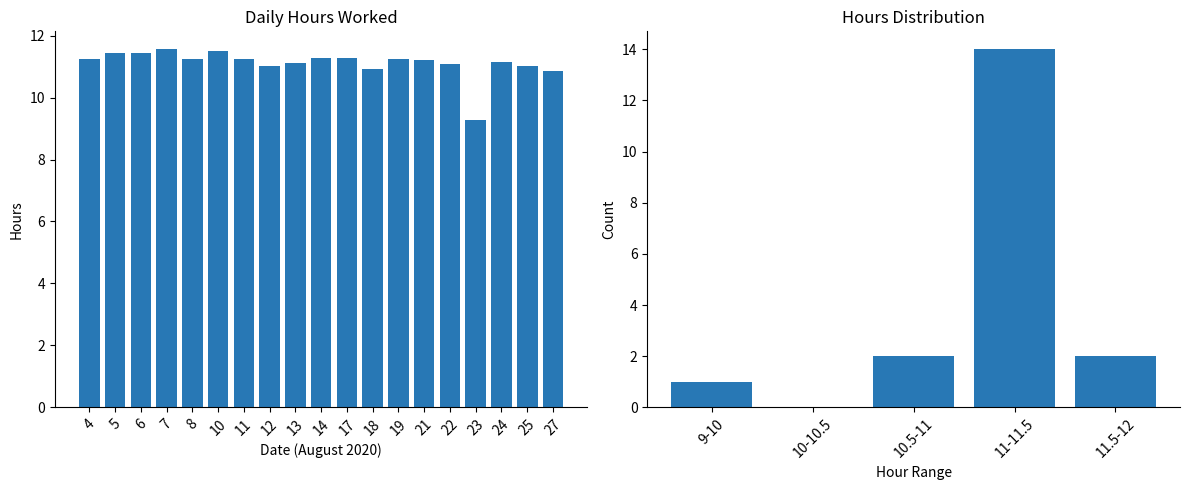

Reading left to right, what are all the values shown in this chart?

4=11.3	5=11.4	6=11.4	7=11.6	8=11.3	10=11.5	11=11.2	12=11.0	13=11.1	14=11.3	17=11.3	18=10.9	19=11.3	21=11.2	22=11.1	23=9.3	24=11.2	25=11.0	27=10.9